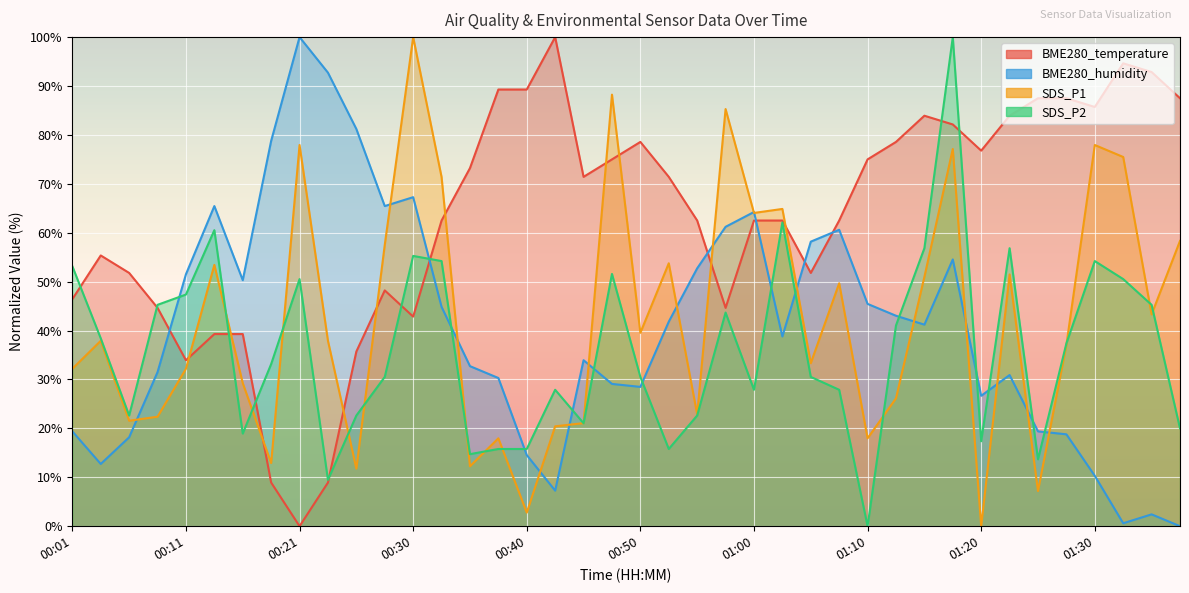

At which label does BME280_temperature first exceed 71?

00:35